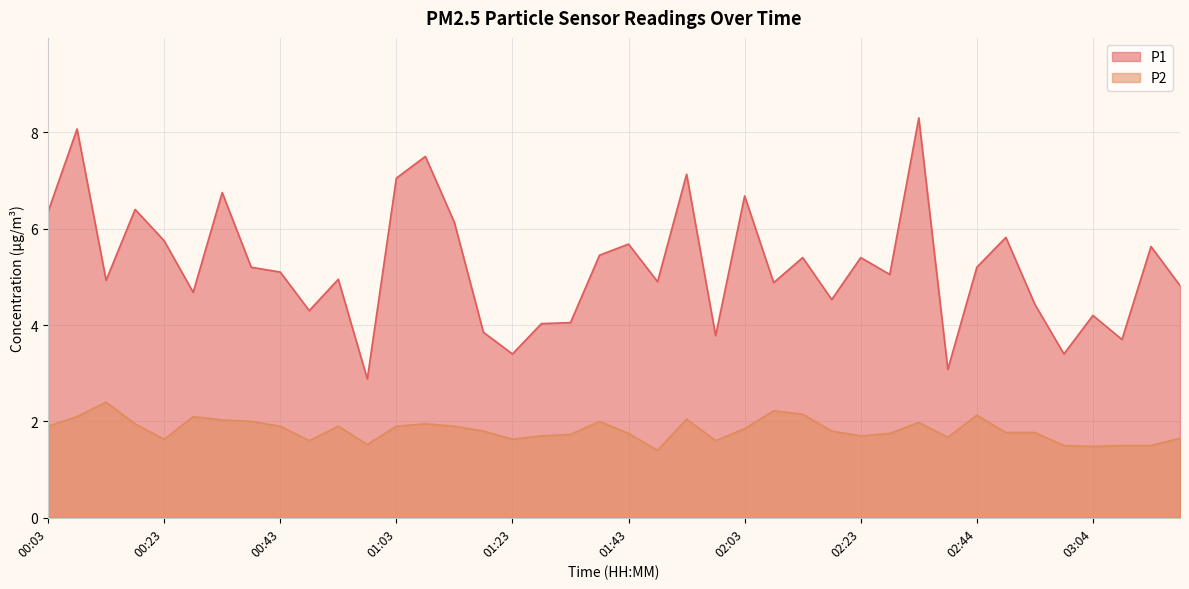

How many lines are shown in the chart?

2